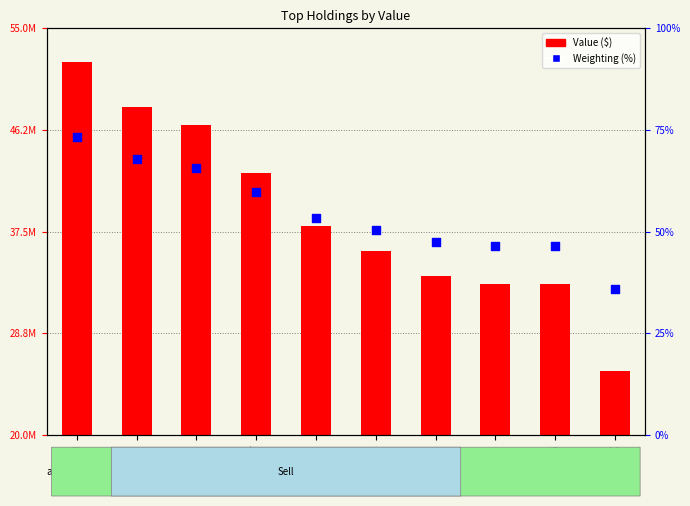

Which series contains the highest Y value?

Value ($)